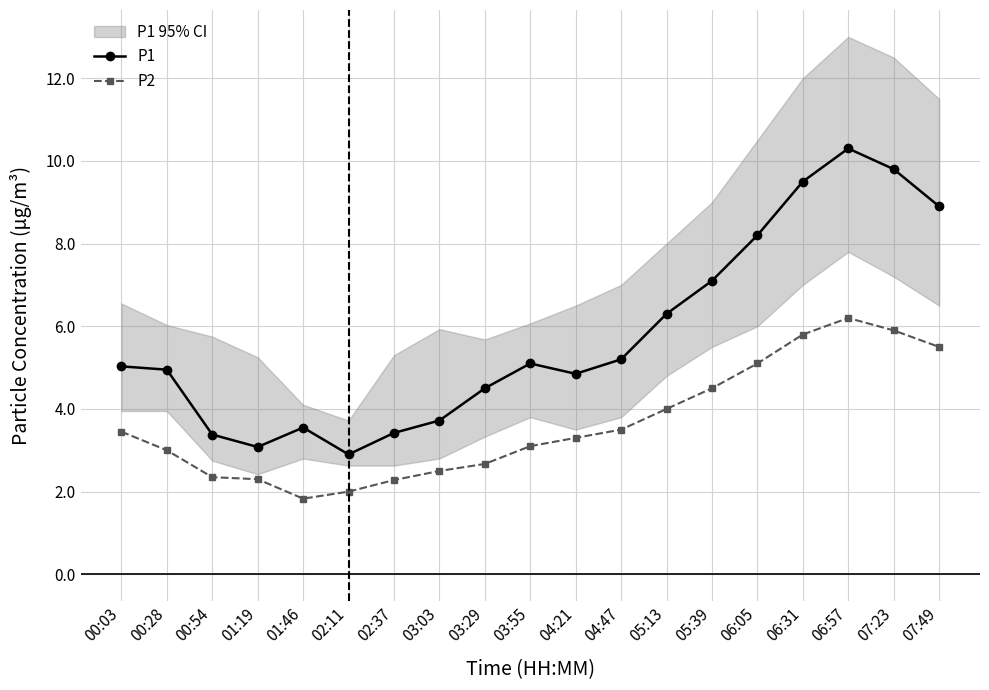

What is the value of the P2 point at the 14th from the left?

4.5